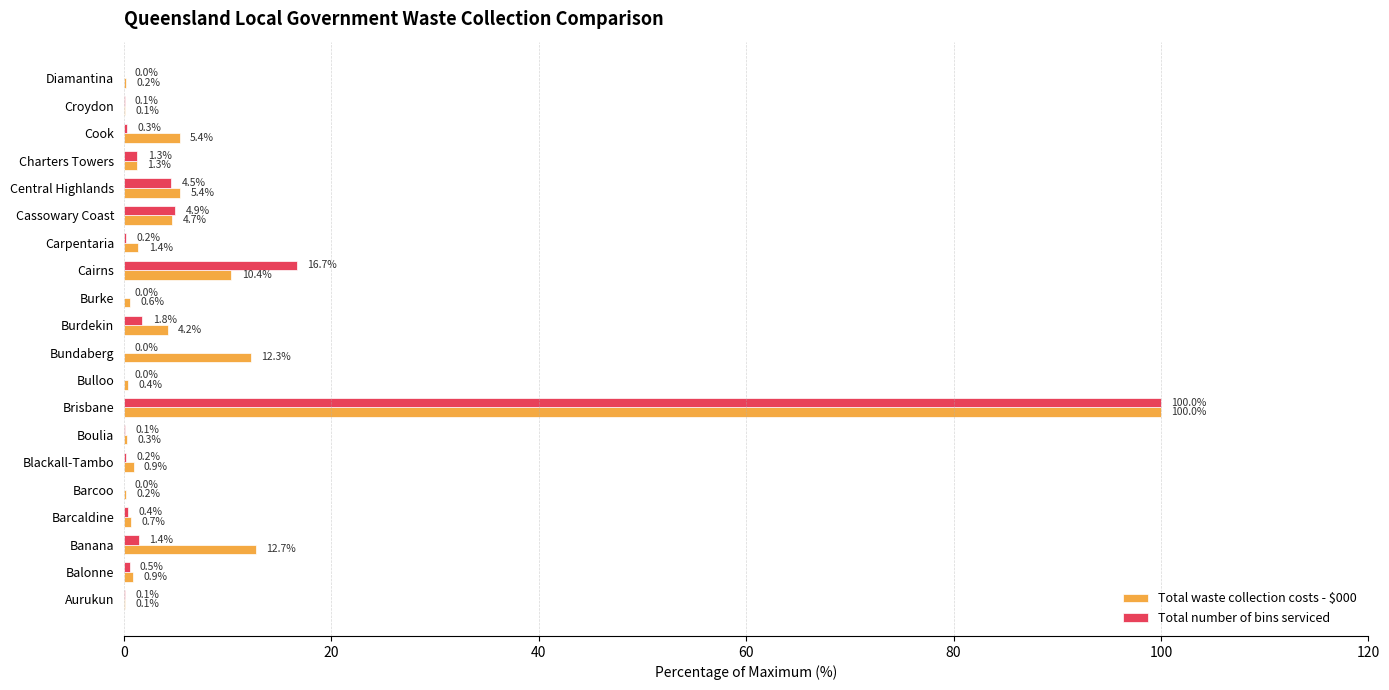

Which series changed the most between Barcaldine and Central Highlands?

Total waste collection costs - $000